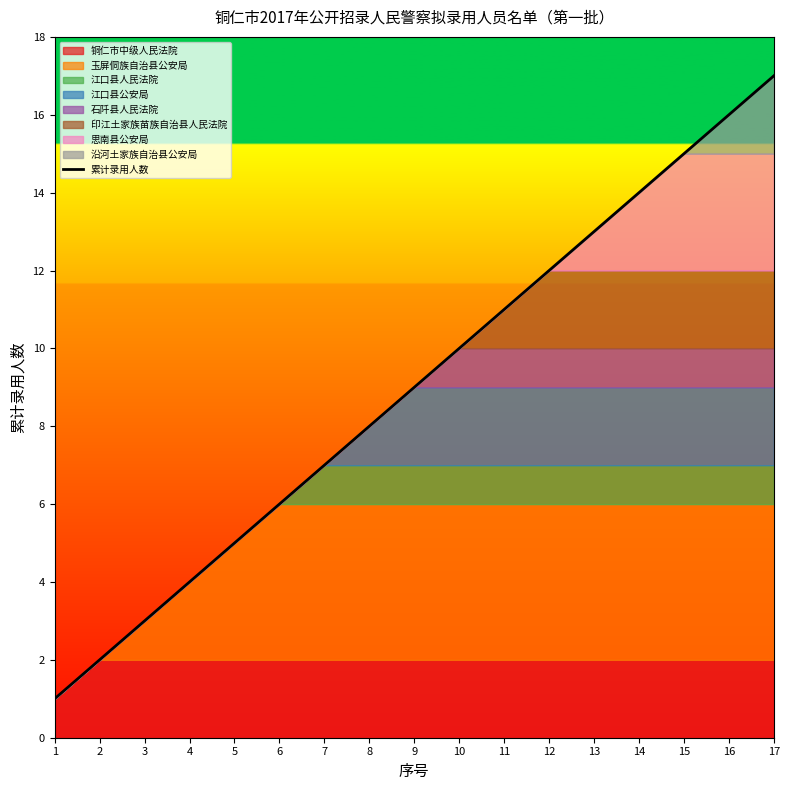

The chart shows a value of 4 at 12. True or false?

False